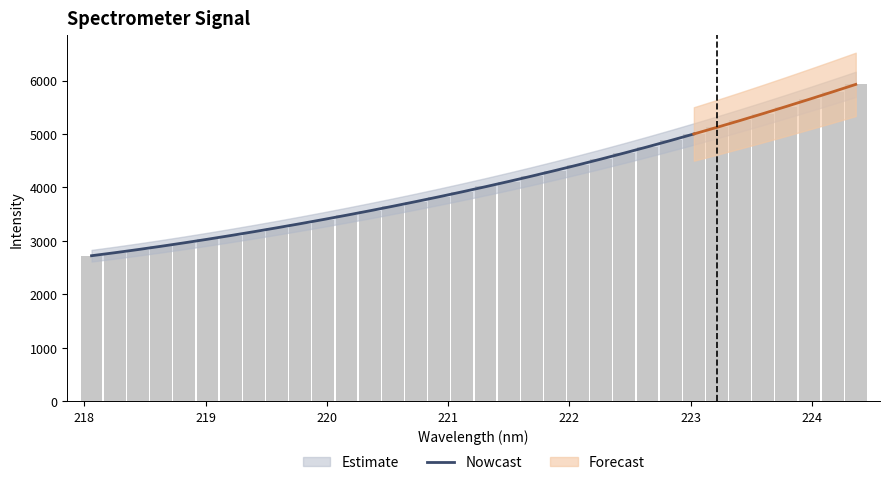

What is the lowest value of the Nowcast series?

2724.0